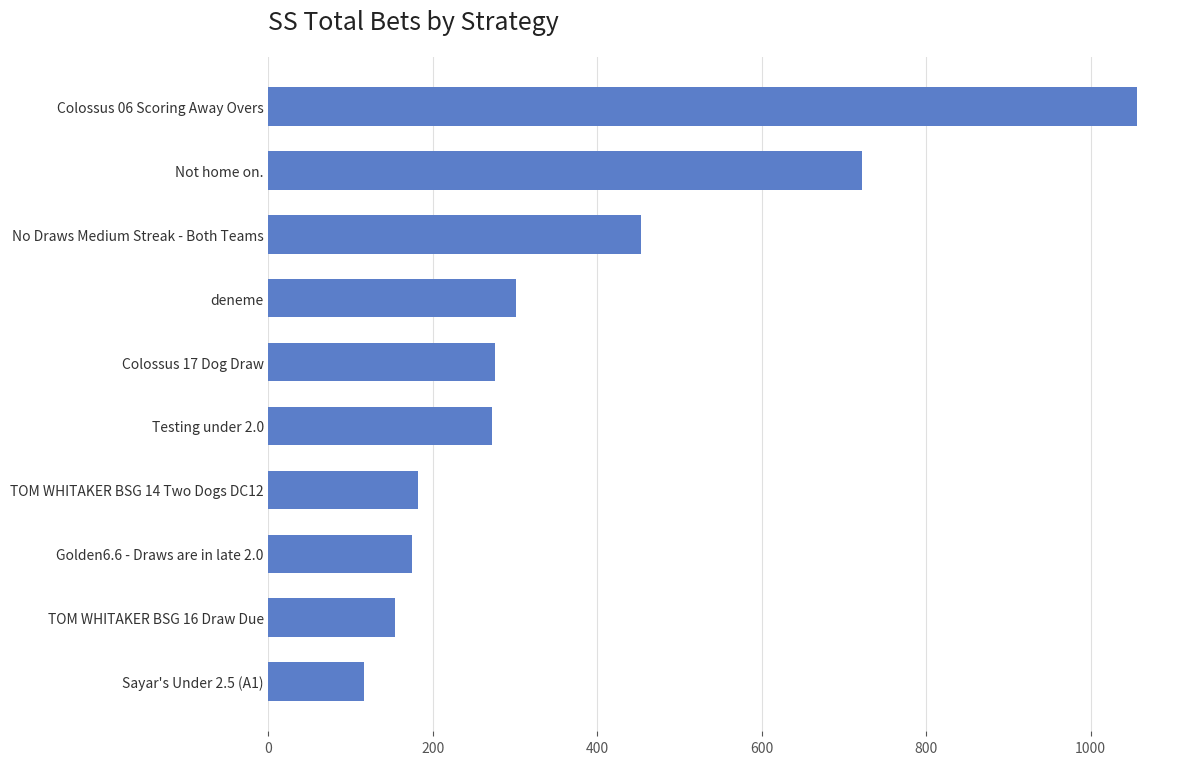

What is the minimum value shown in the chart?

116